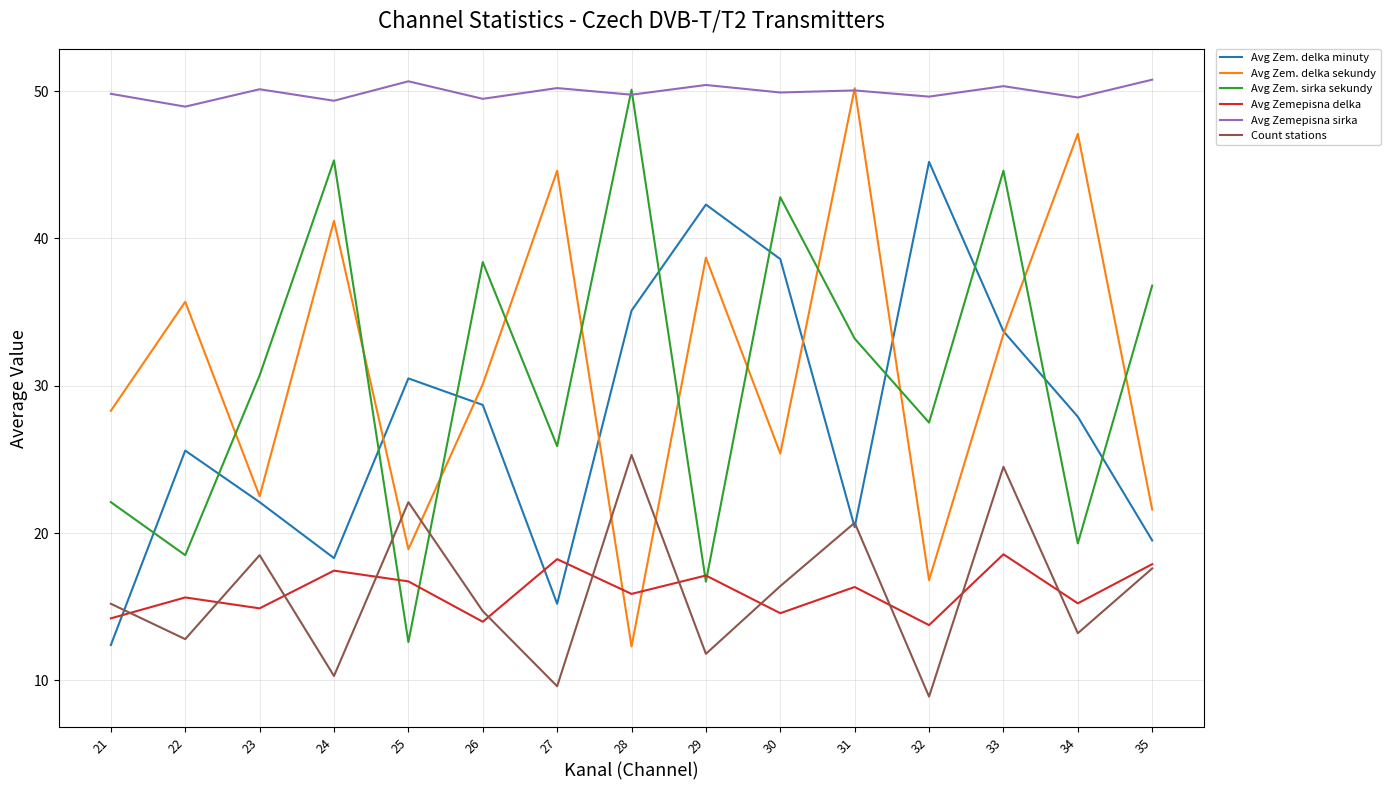

What is the difference between the highest and lowest values at 33?

31.8